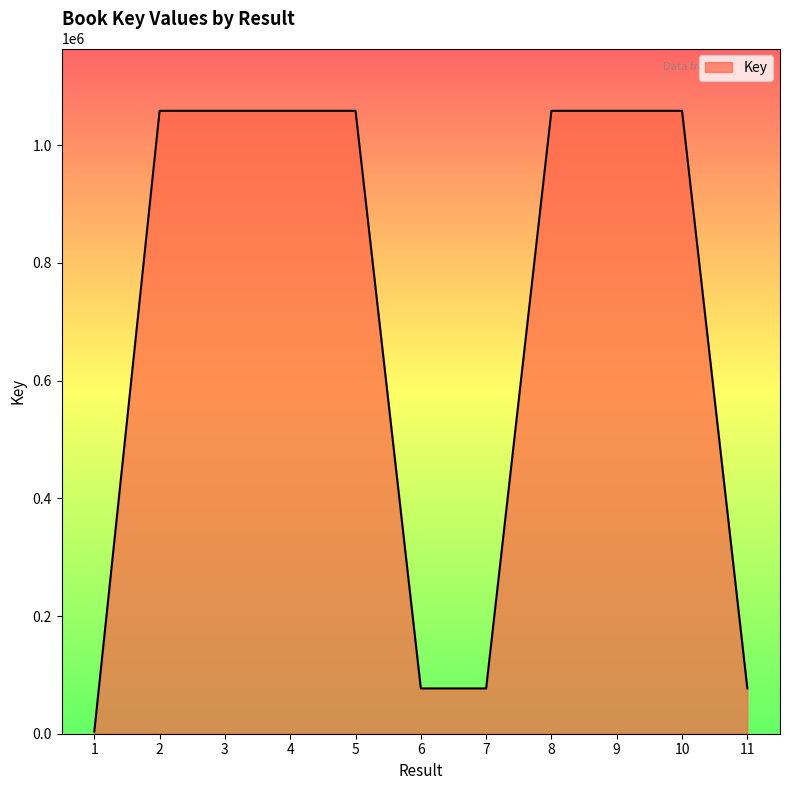

What is the greatest value displayed?

1058517